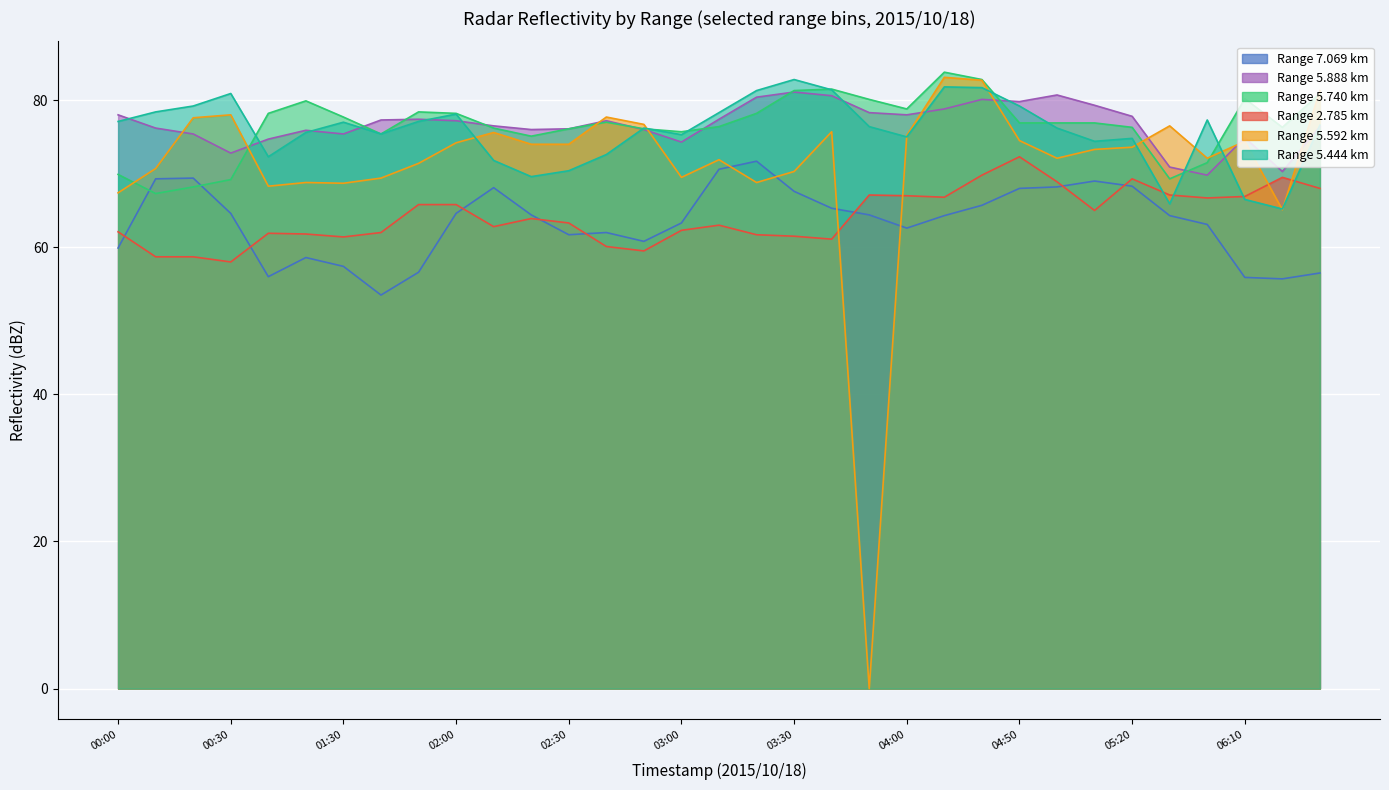

Between 2015/10/18 01:50 and 2015/10/18 05:10, which series saw the biggest shift?

7.069